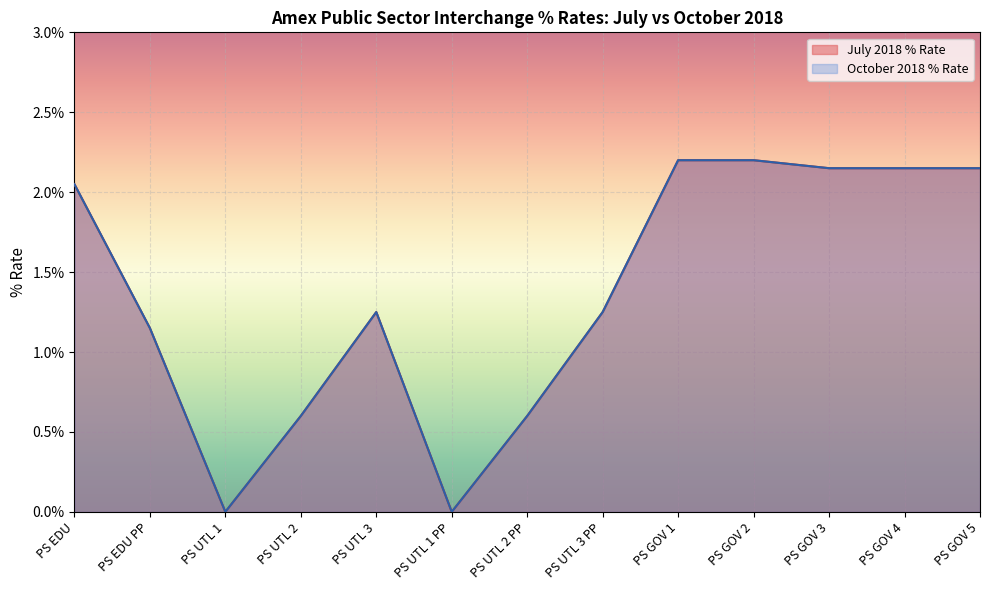

Where is the first local minimum for July 2018 % Rate?

PS UTL 1